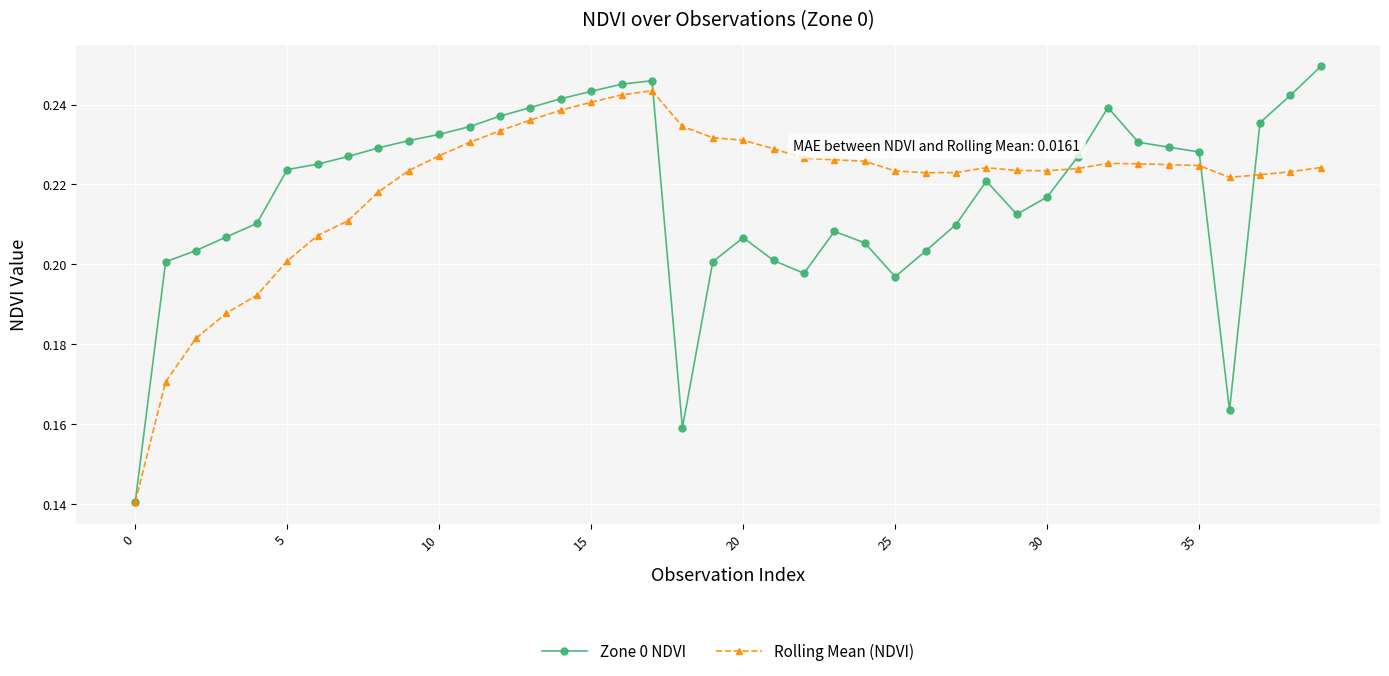

Which series ends up on top after the final intersection of Rolling Mean (NDVI) and Zone 0 NDVI?

Zone 0 NDVI